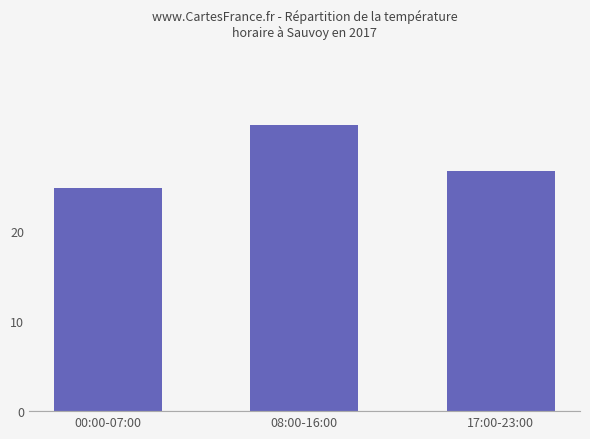

List the labels in order of value, largest first.

08:00-16:00, 17:00-23:00, 00:00-07:00